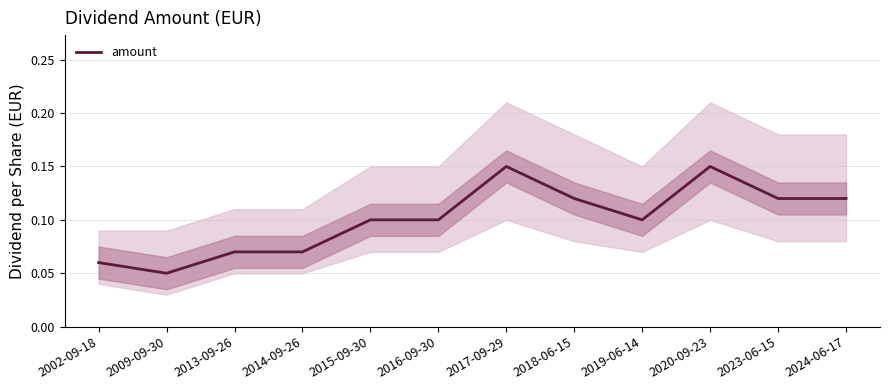

Reading left to right, extract all data points from this chart.

2002-09-18=0.1	2009-09-30=0.1	2013-09-26=0.1	2014-09-26=0.1	2015-09-30=0.1	2016-09-30=0.1	2017-09-29=0.1	2018-06-15=0.1	2019-06-14=0.1	2020-09-23=0.1	2023-06-15=0.1	2024-06-17=0.1